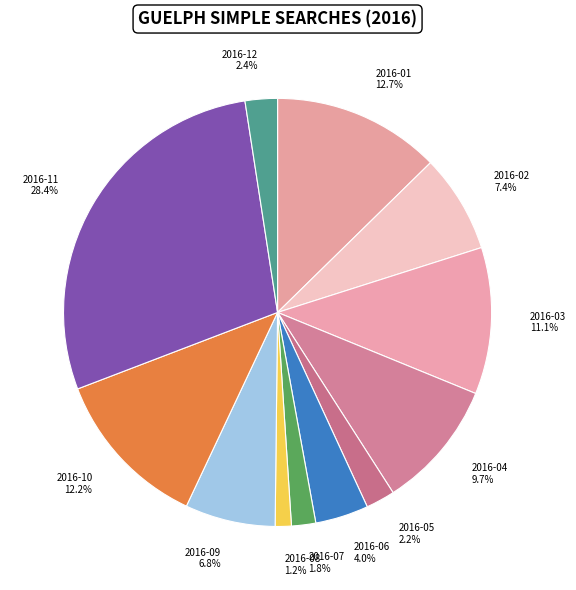

Do 2016-01 and 2016-04 together represent more than half of the pie?

No